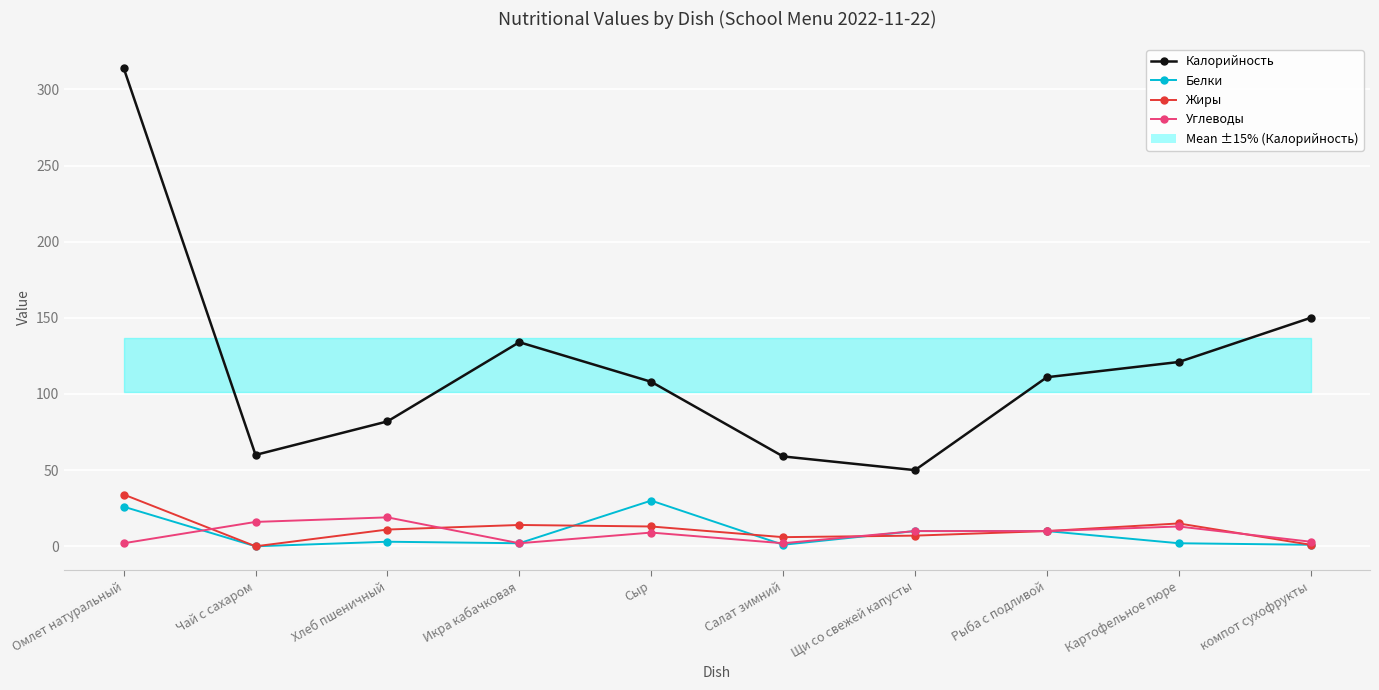

What is the difference between the highest and lowest values at Салат зимний?

58